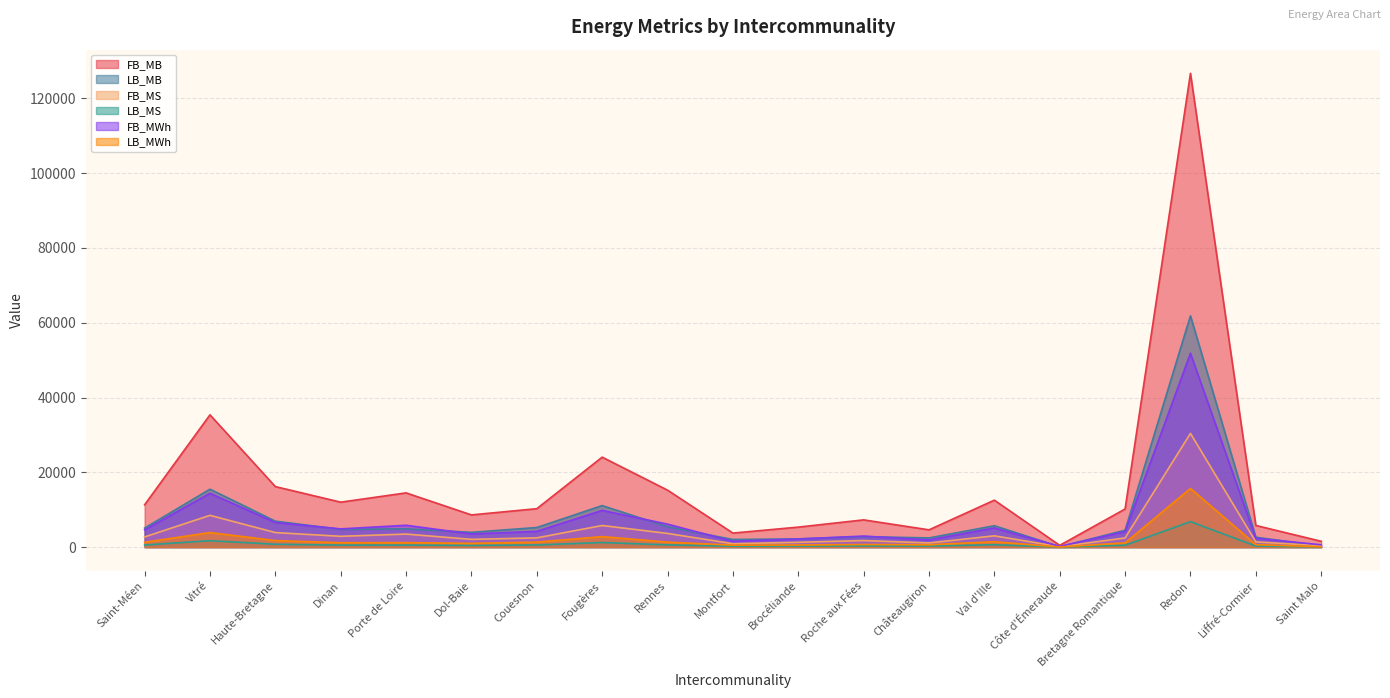

Where is the first local maximum for LB_MB?

Vitré